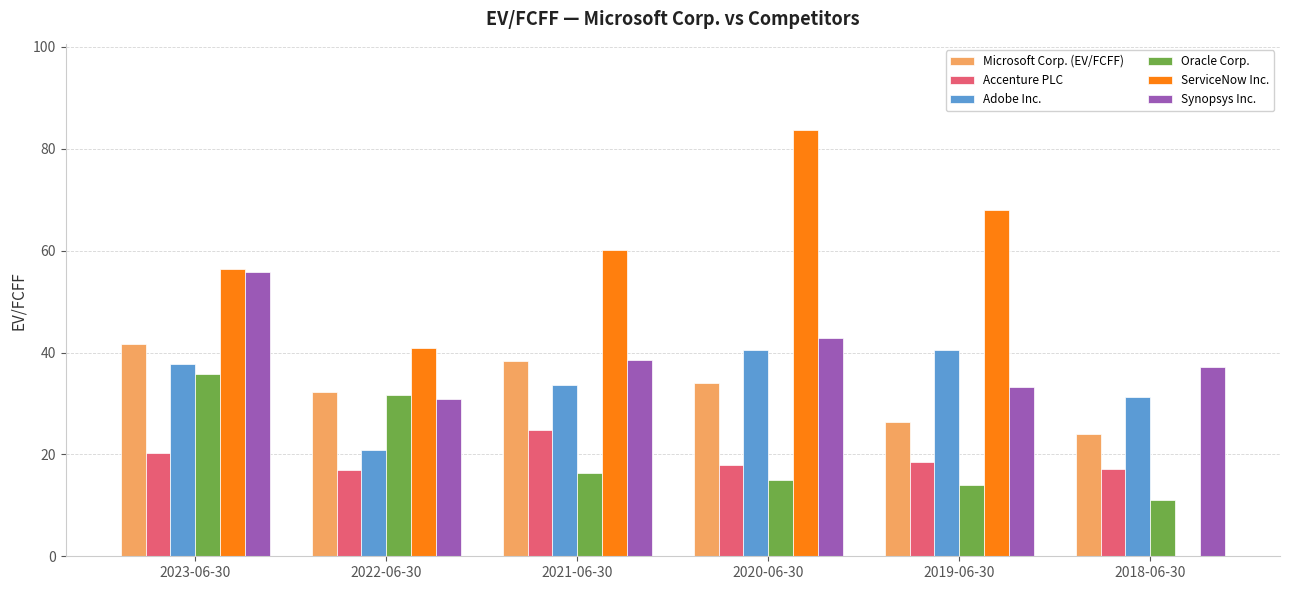

How many series are shown in this chart?

6